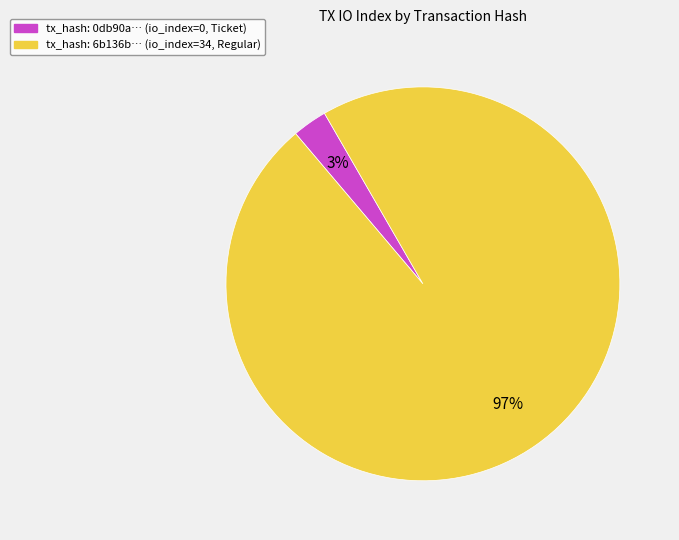

To the nearest percent, what is the difference between the largest and smallest slice percentages?

94%